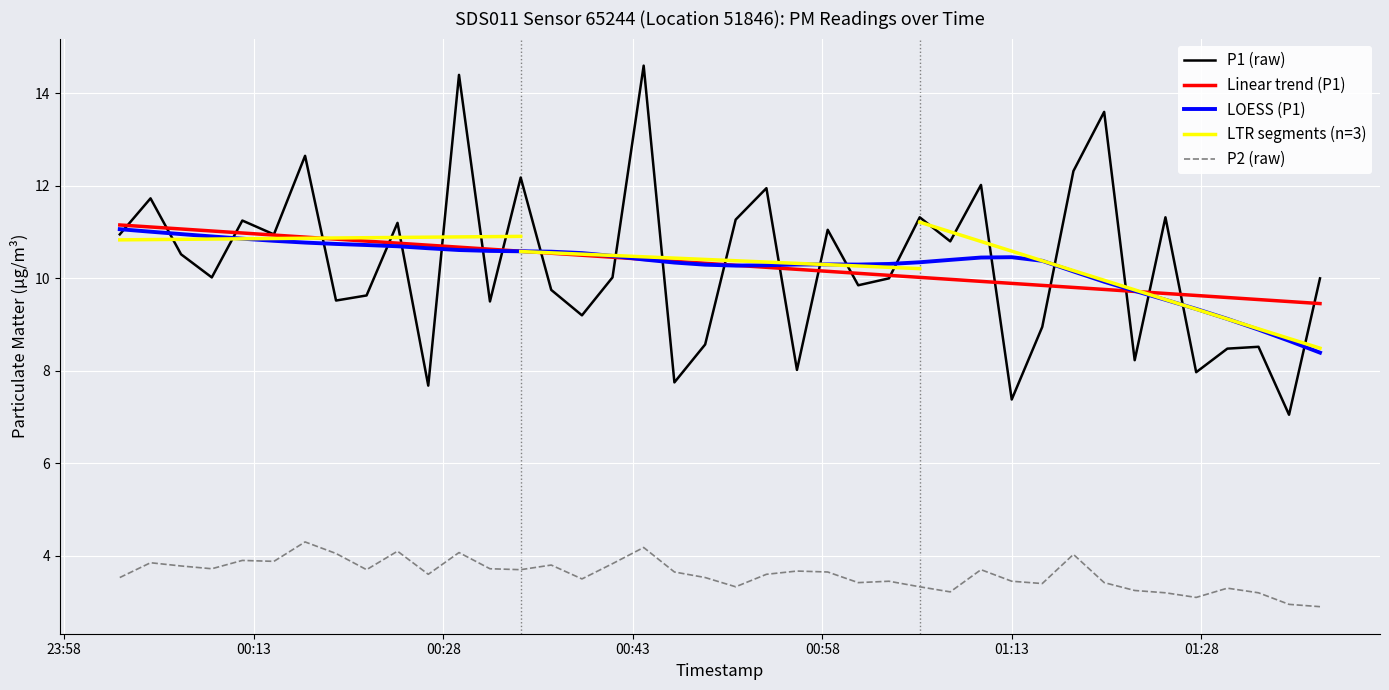

What is the average value of the P1 series?

10.3